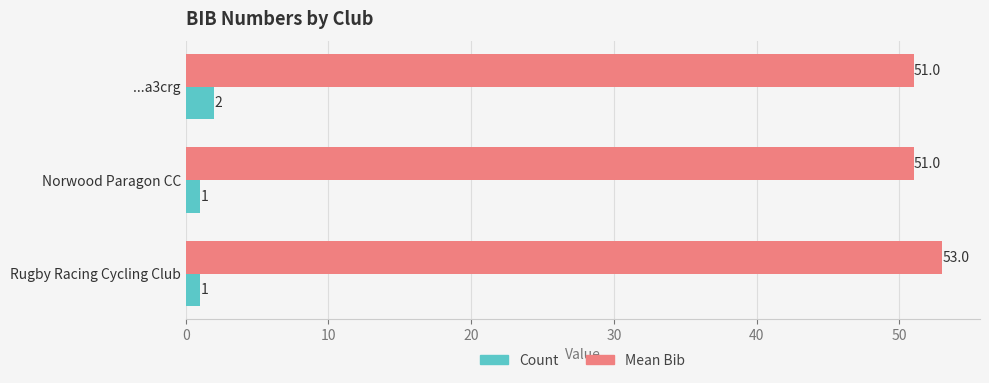

At how many categories does at least one series exceed 40?

3